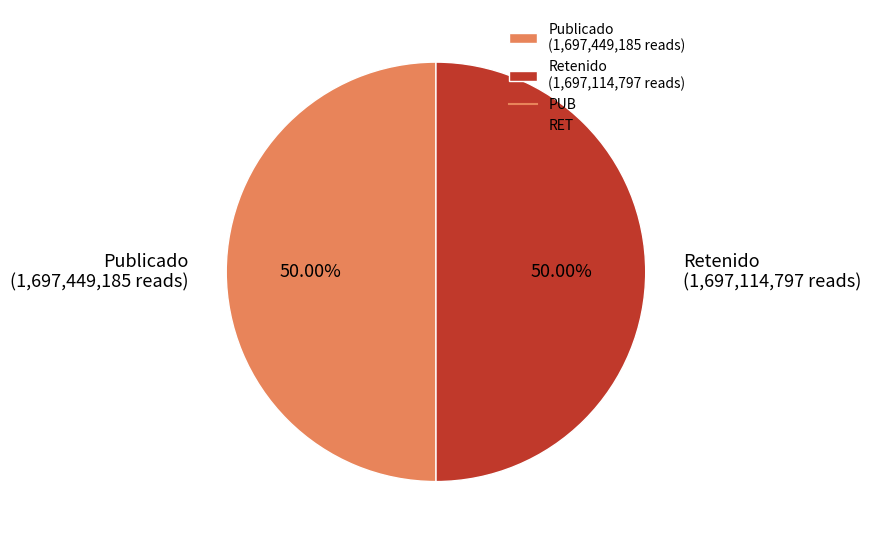

What is the ratio of the value at Publicado (1,697,449,185 reads) to the value at Retenido (1,697,114,797 reads)?

1.0